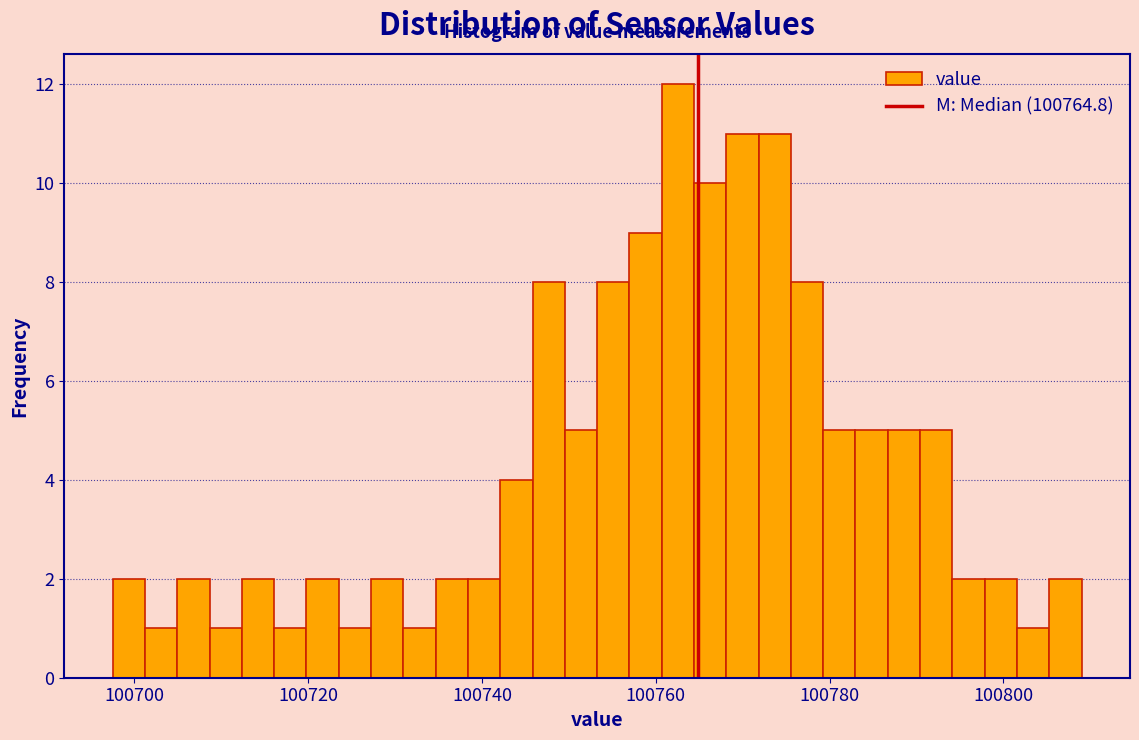

Read against the x-axis, roughly where is the centre of the tallest bar?

100762